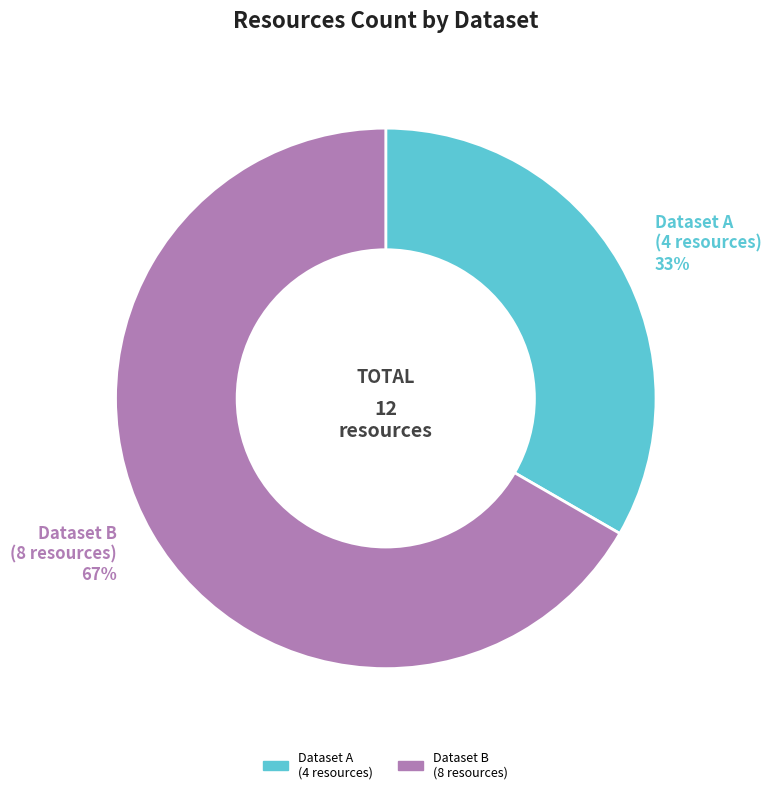

Is there any slice that represents more than half of the pie?

Yes